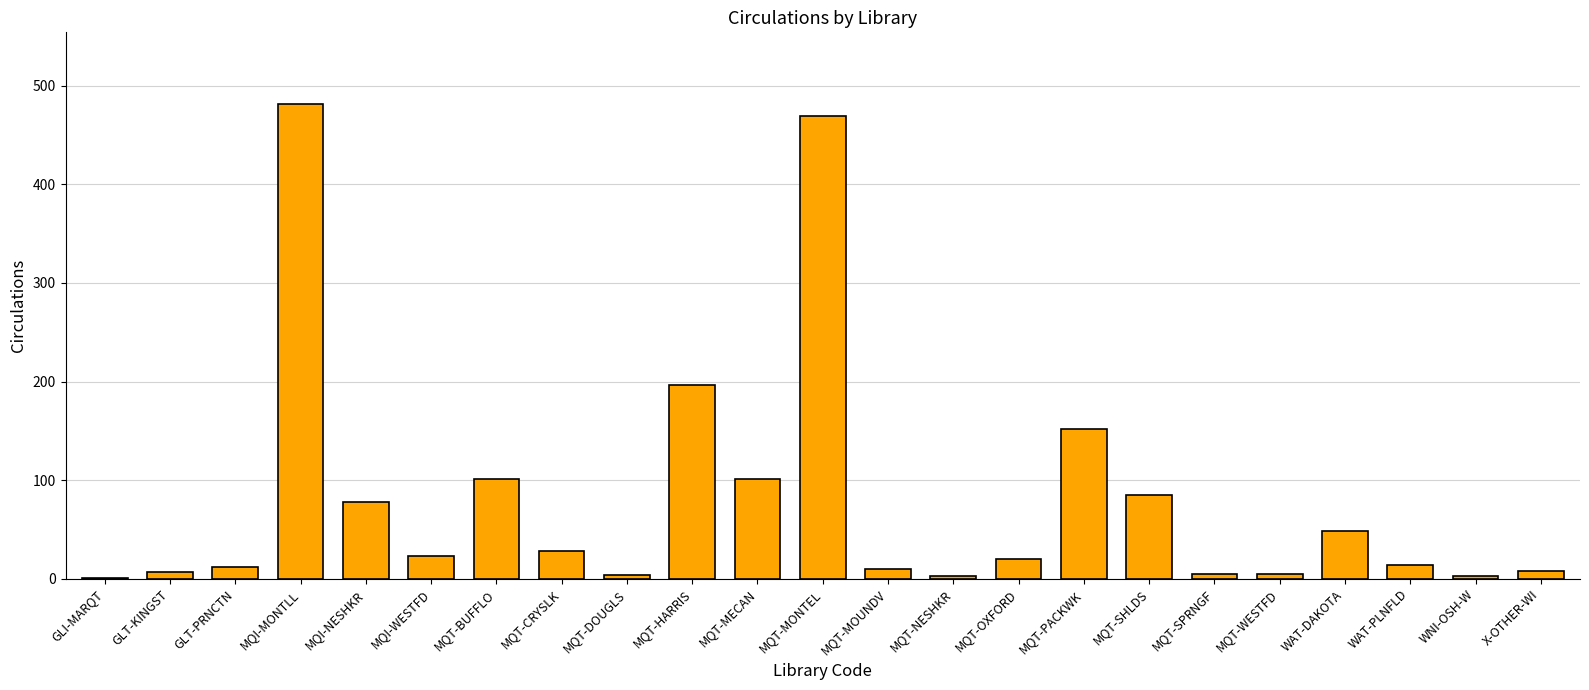

Which category has the highest value across all series?

MQI-MONTLL